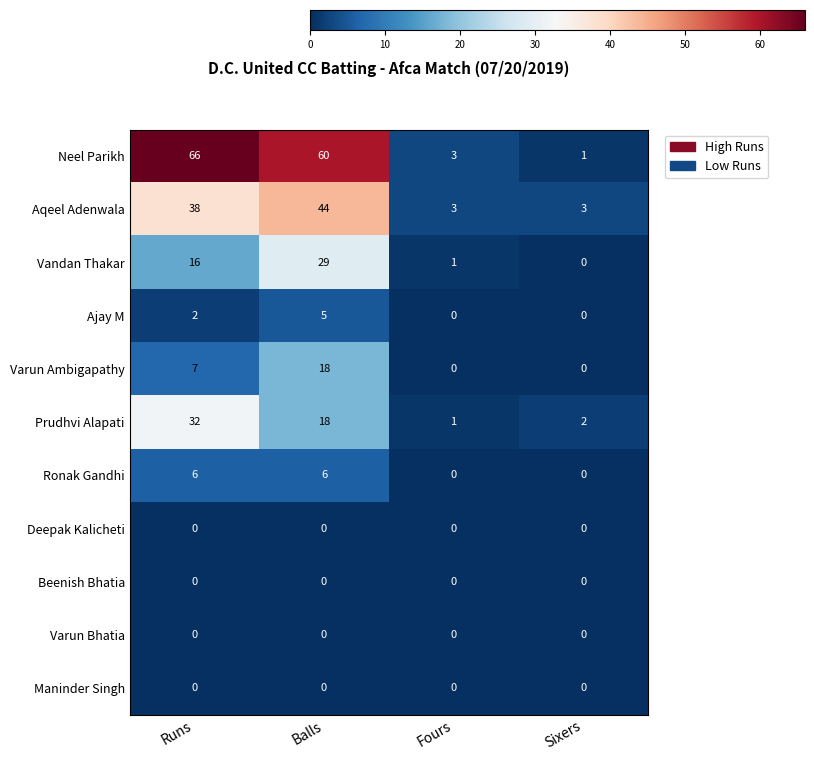

Which series changed the most between Runs and Sixers?

Neel Parikh